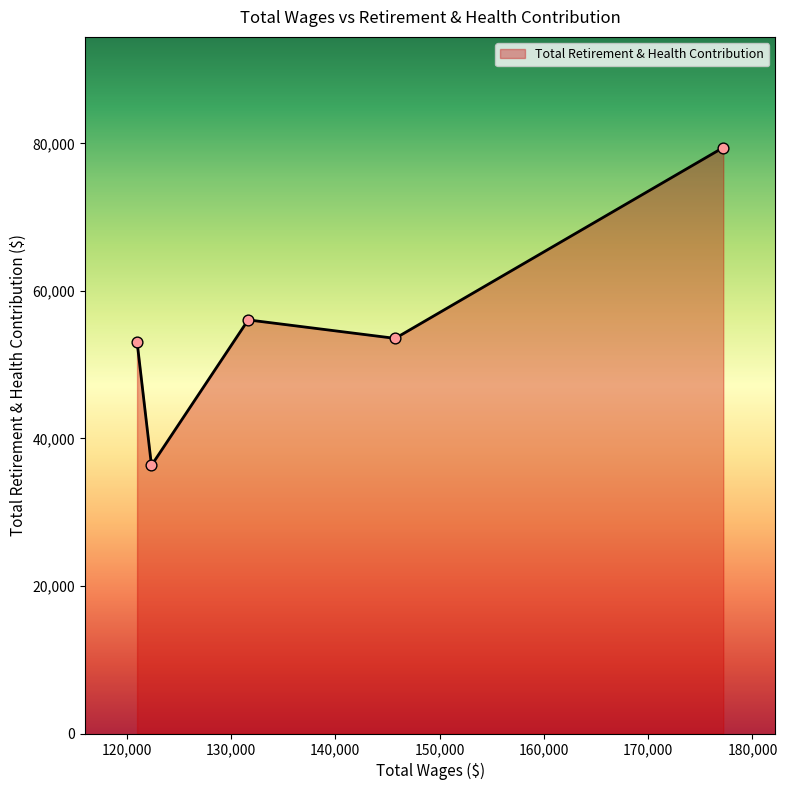

How many interior local valleys (lower than both neighbors) does the data have?

2